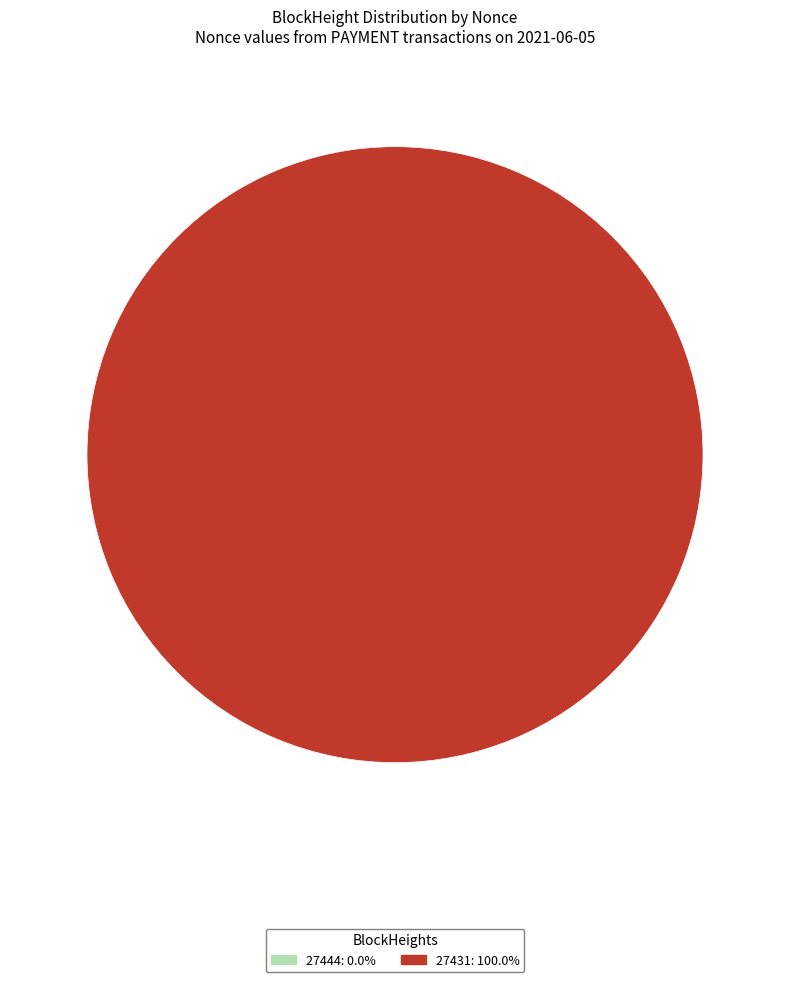

Which category accounts for the majority?

27431